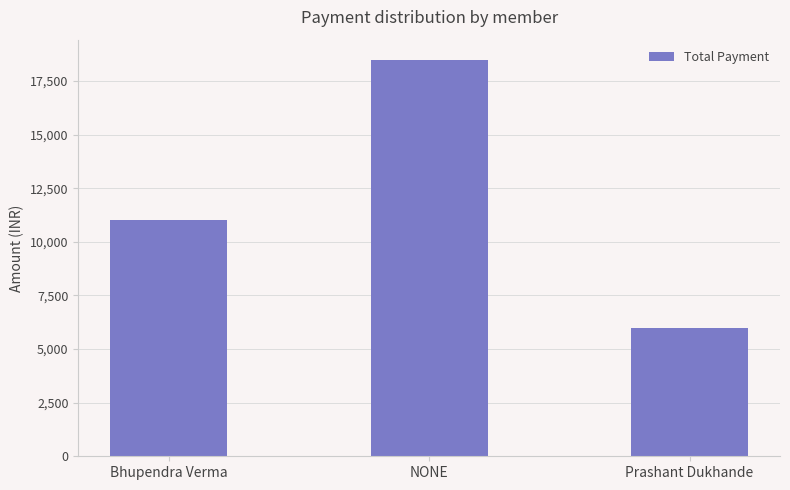

What is the label of the 2nd bar from the left?

NONE